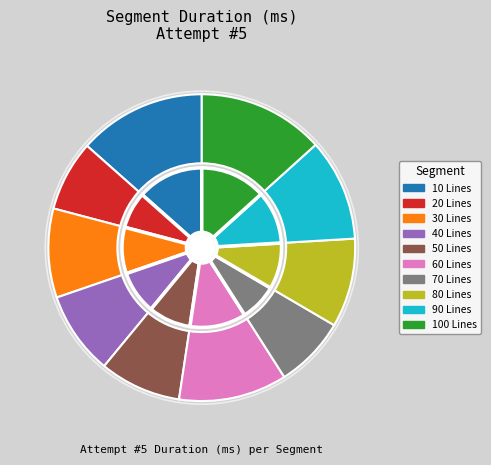

How many slices are in this pie chart?

10